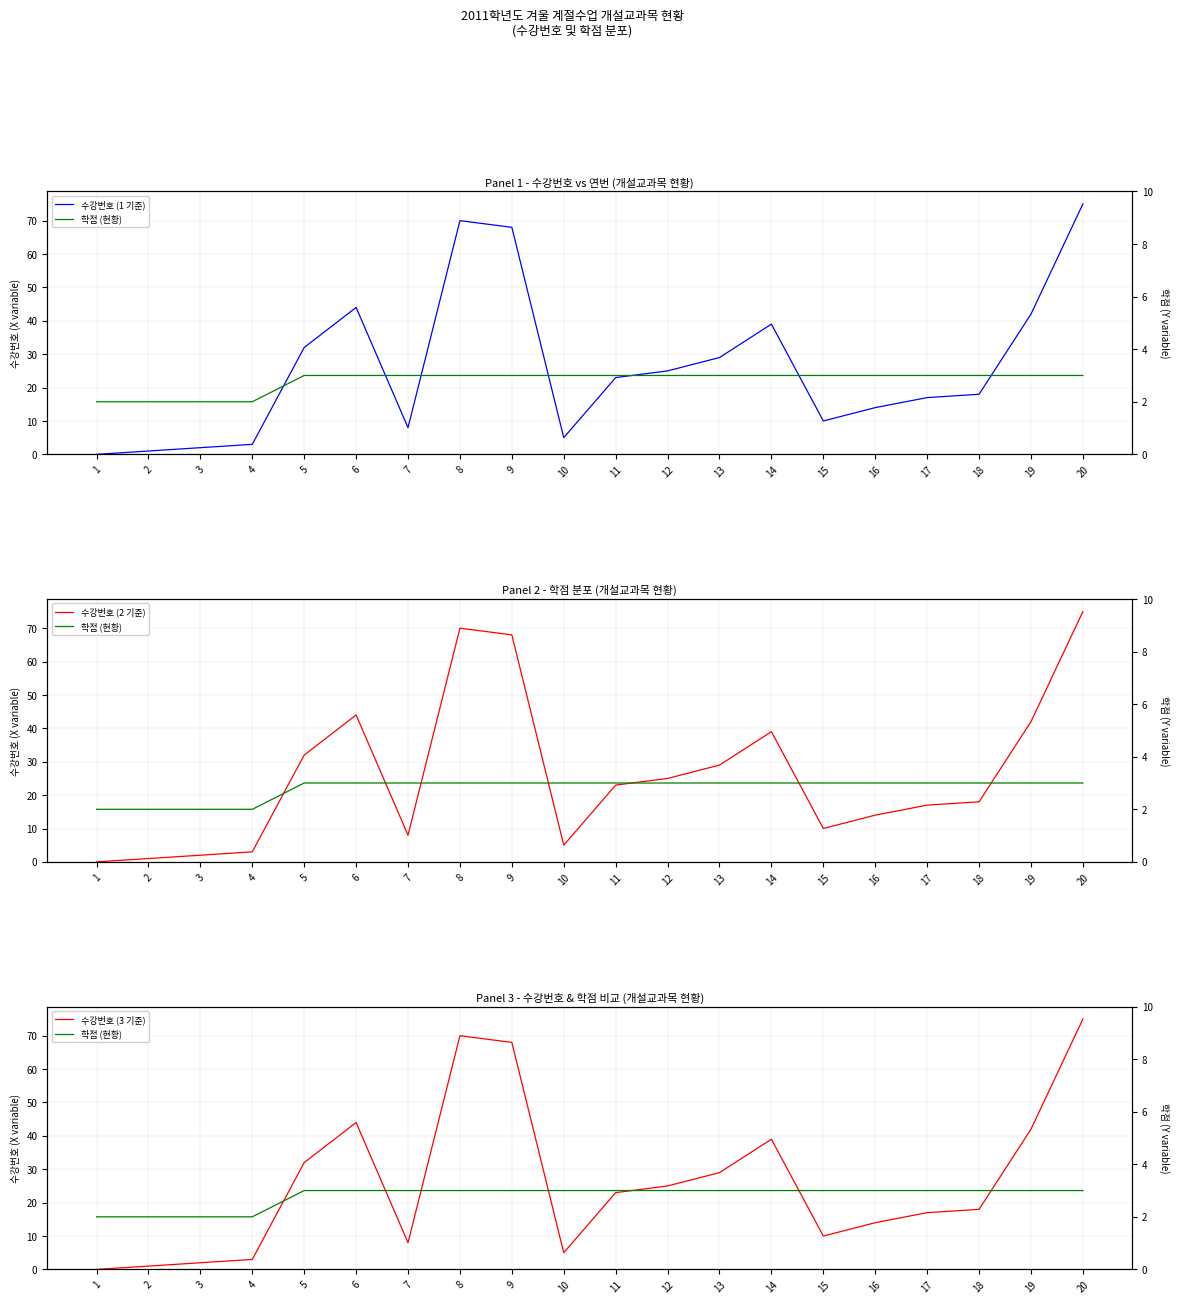

What is the total value across all series at 17?

54